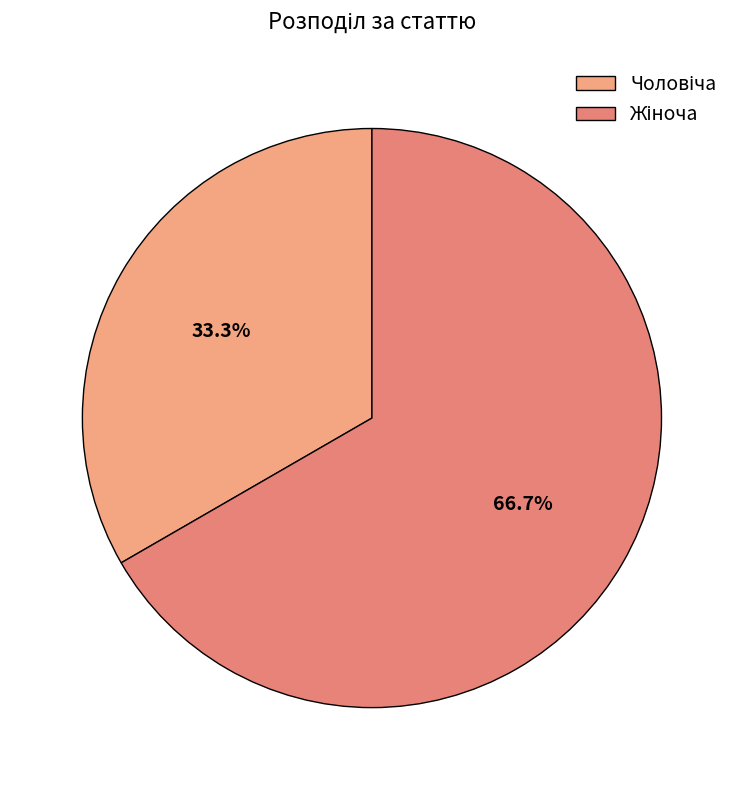

How many segments does this pie chart have?

2